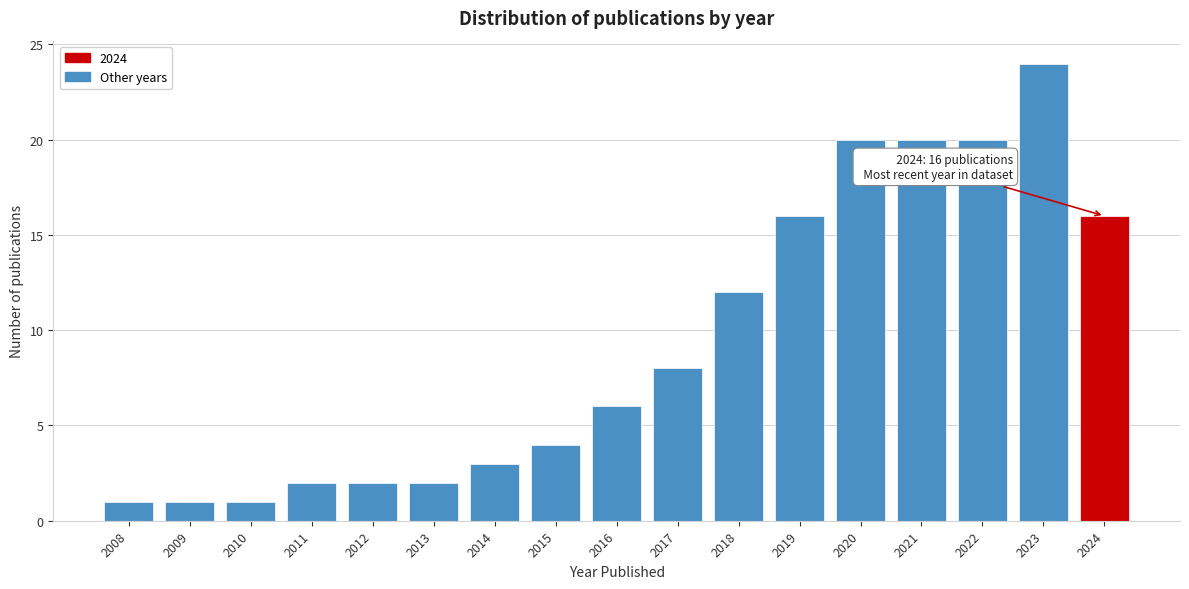

Reading right to left, list all the values displayed in this chart.

16	24	20	20	20	16	12	8	6	4	3	2	2	2	1	1	1